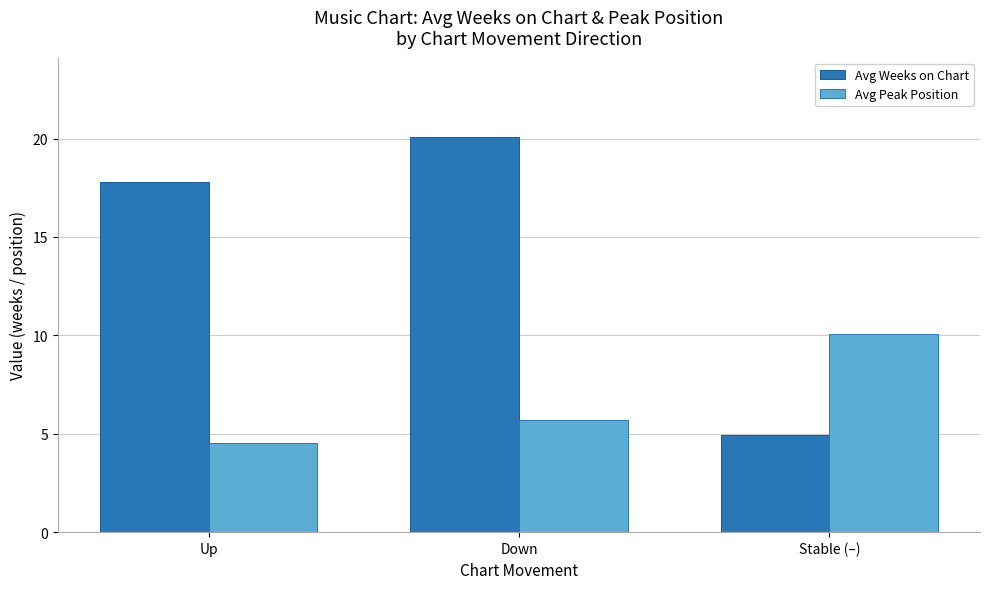

Where is Avg Weeks on Chart nearest to the value 12?

Up